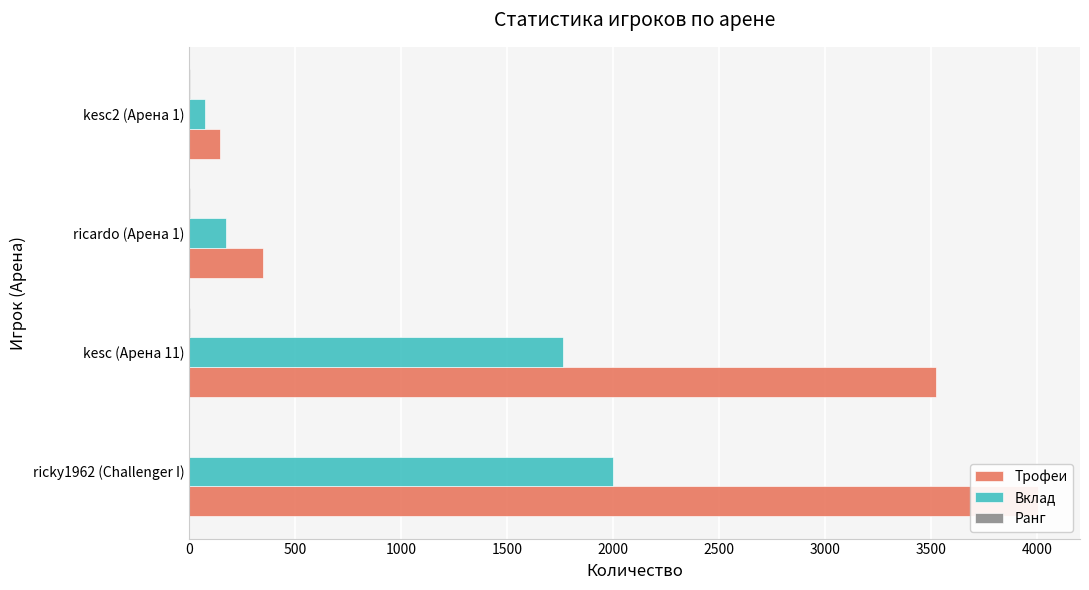

Count the Ранг values in the range 2 to 4.

3